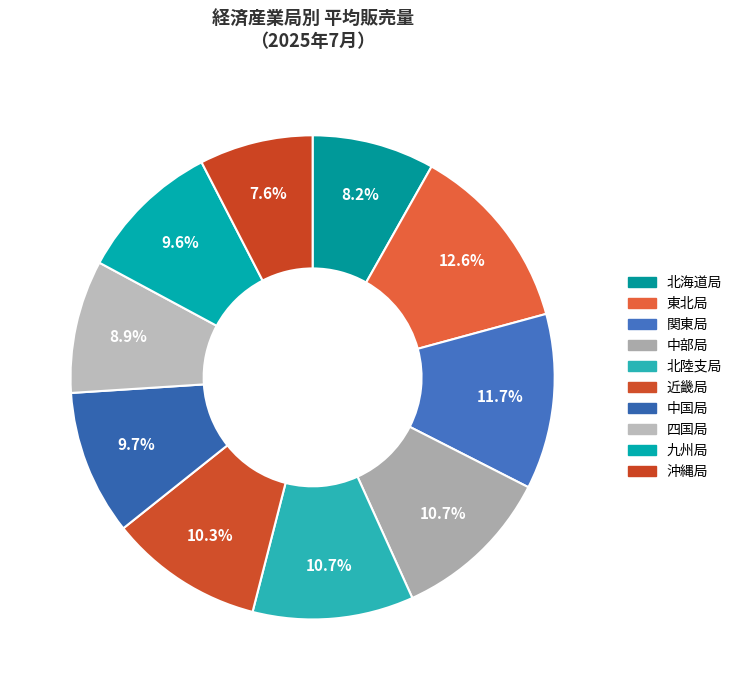

To the nearest percent, what is the difference between the largest and smallest slice percentages?

5%